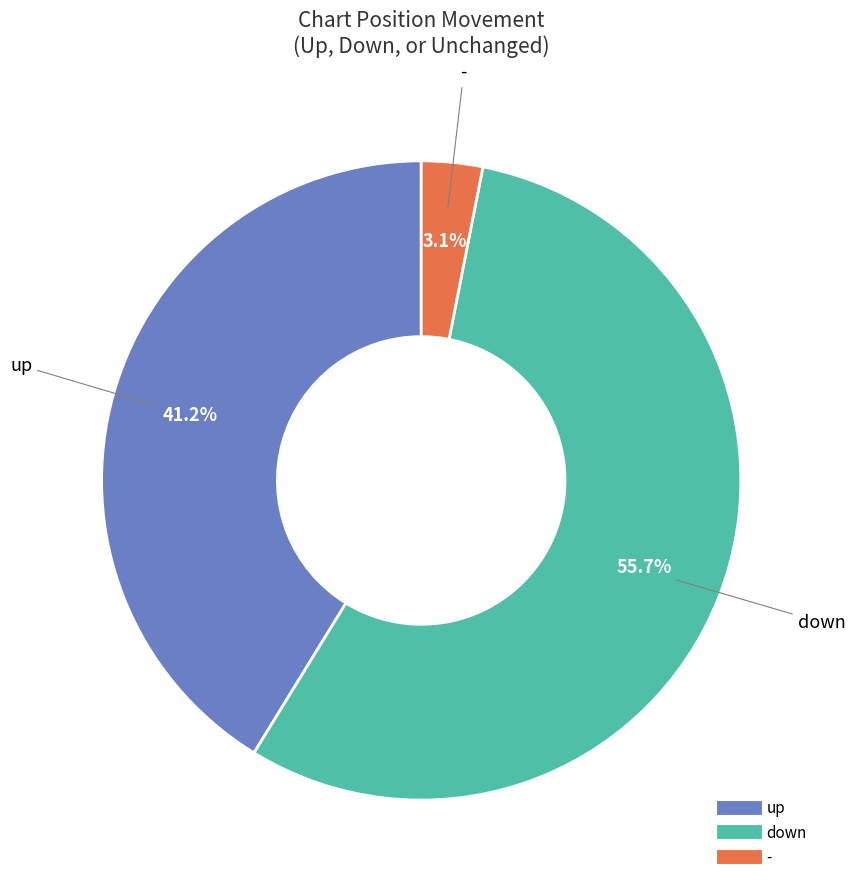

The up slice represents 41% of the pie. True or false?

True